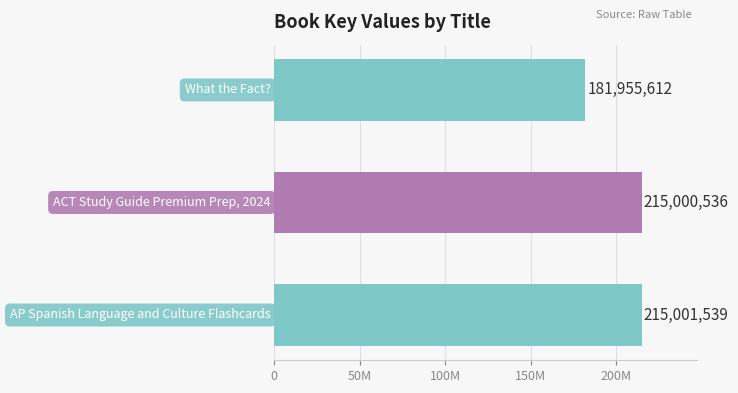

Does the chart contain stacked bars?

No